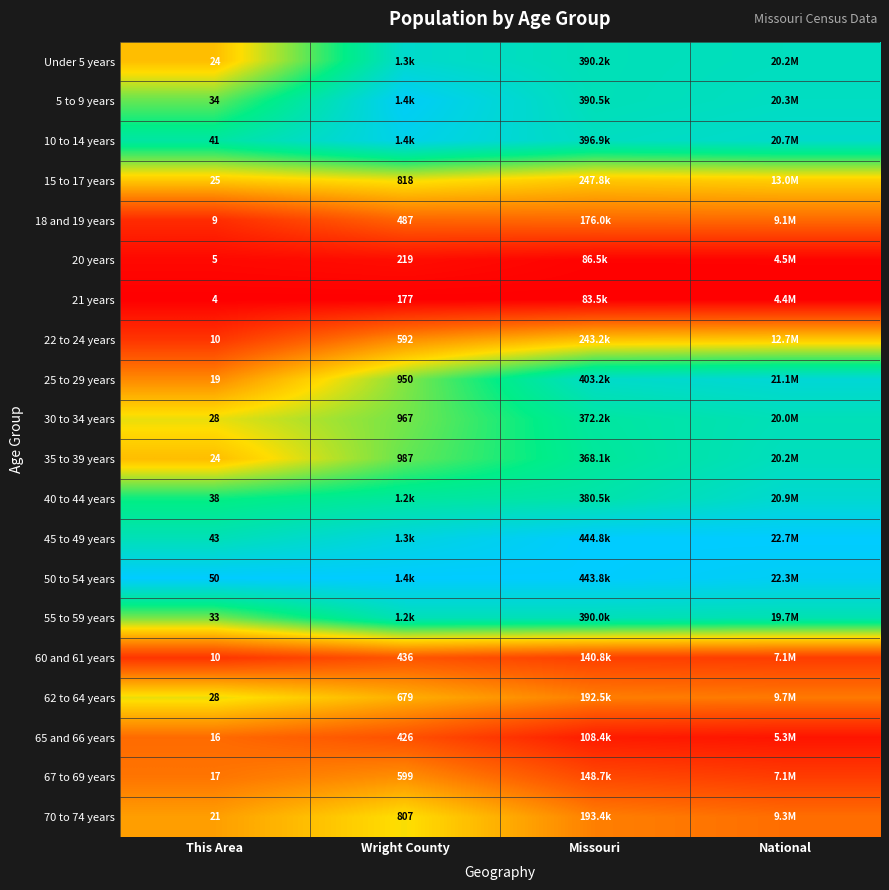

Is the value of 67 to 69 years at This Area greater than the value of 35 to 39 years at Wright County?

No